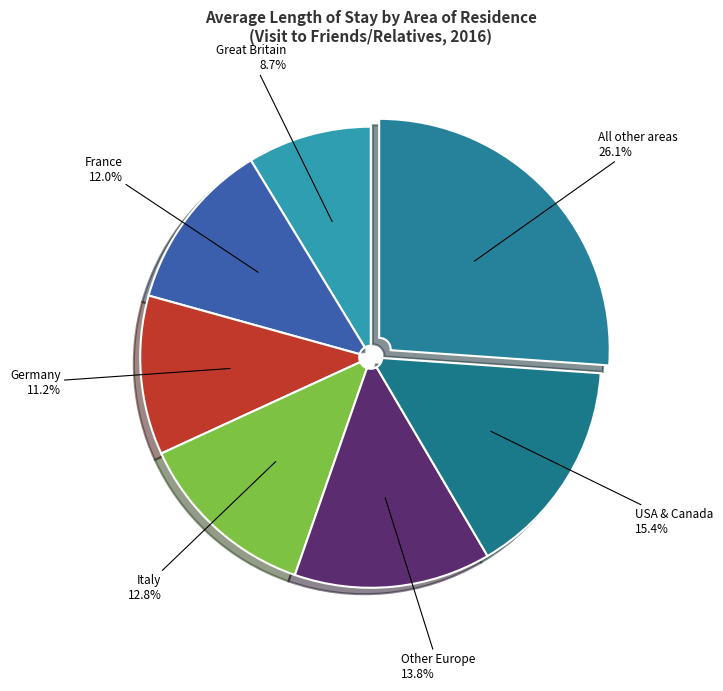

How many slices are in this pie chart?

7